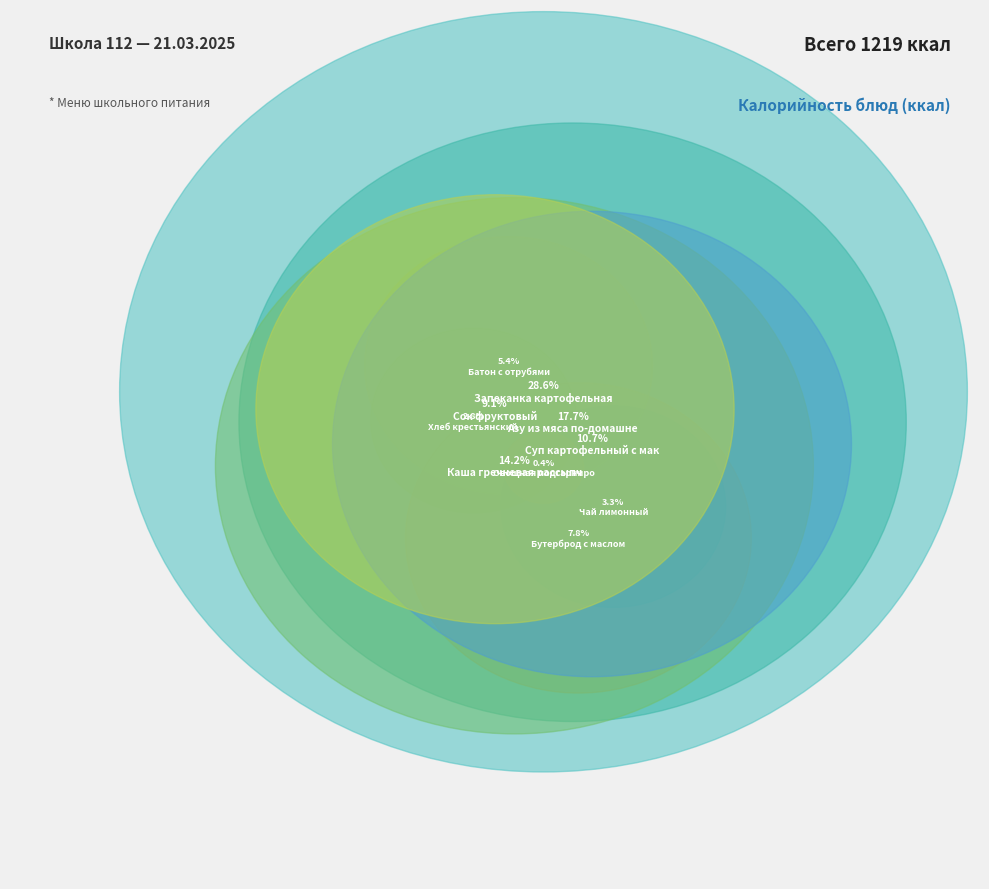

What is the ratio of the value at Запеканка картофельная с мясом to the value at Батон с отрубями?

5.3